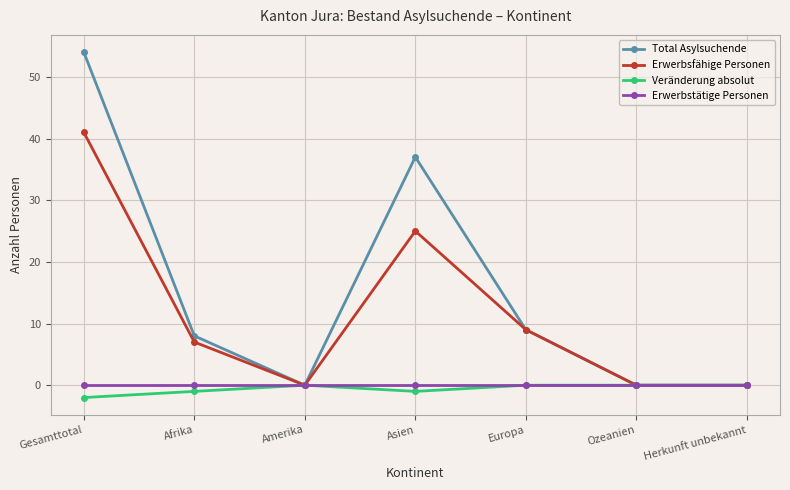

Where is Total Asylsuchende nearest to the value 27?

Asien